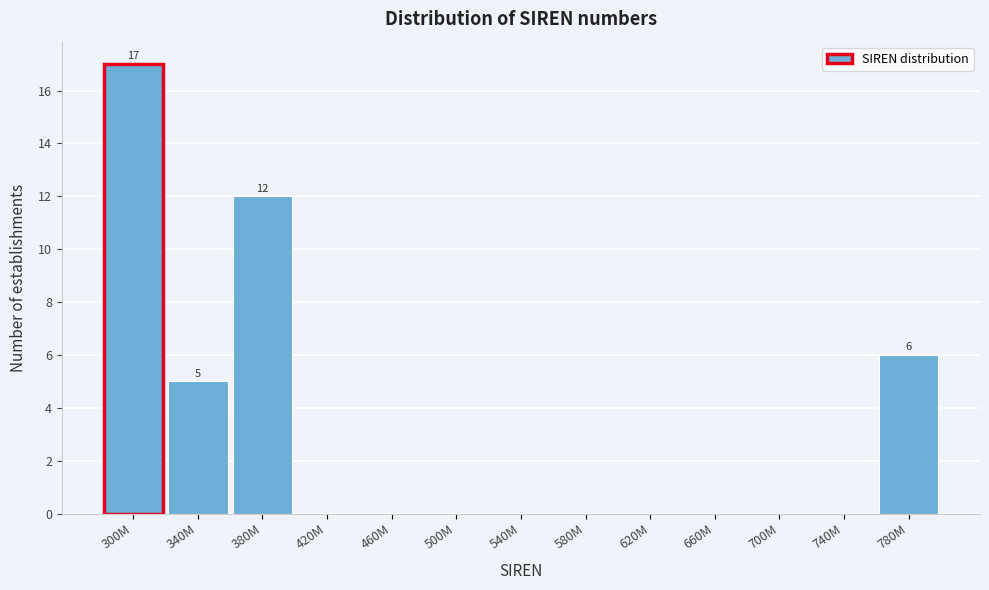

Reading right to left, transcribe all the data shown in this chart.

780M=6	740M=0	700M=0	660M=0	620M=0	580M=0	540M=0	500M=0	460M=0	420M=0	380M=12	340M=5	300M=17